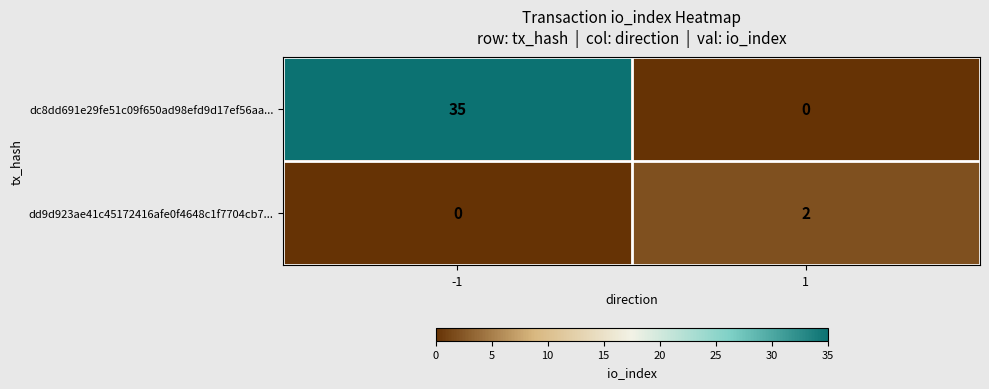

Which series has the largest total across all categories?

dc8dd691e29fe51c09f650ad98efd9d17ef56aa...